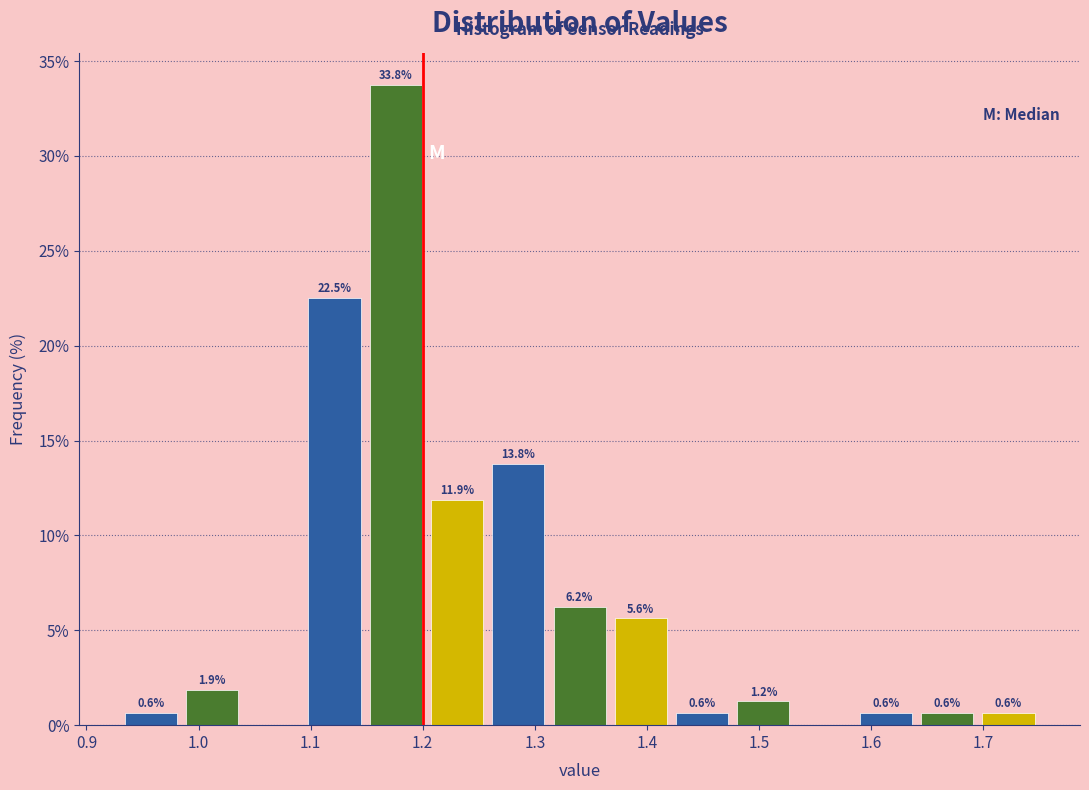

Which range on the x-axis has the tallest bar?

1.15 to 1.20